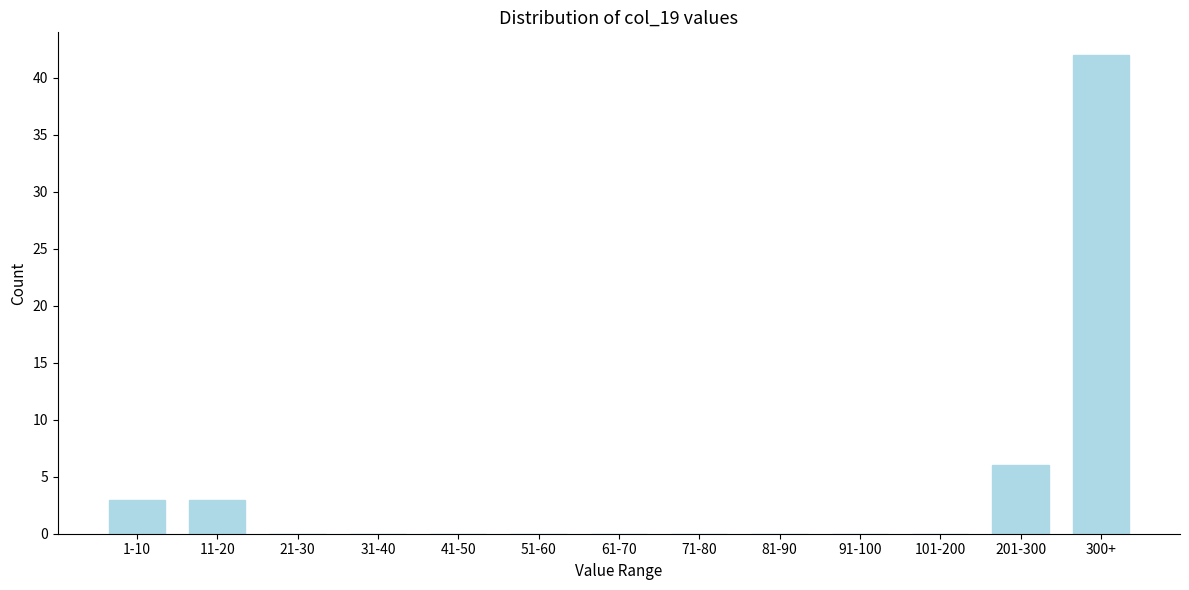

Reading right to left, what are all the values shown in this chart?

300+=42	201-300=6	101-200=0	91-100=0	81-90=0	71-80=0	61-70=0	51-60=0	41-50=0	31-40=0	21-30=0	11-20=3	1-10=3